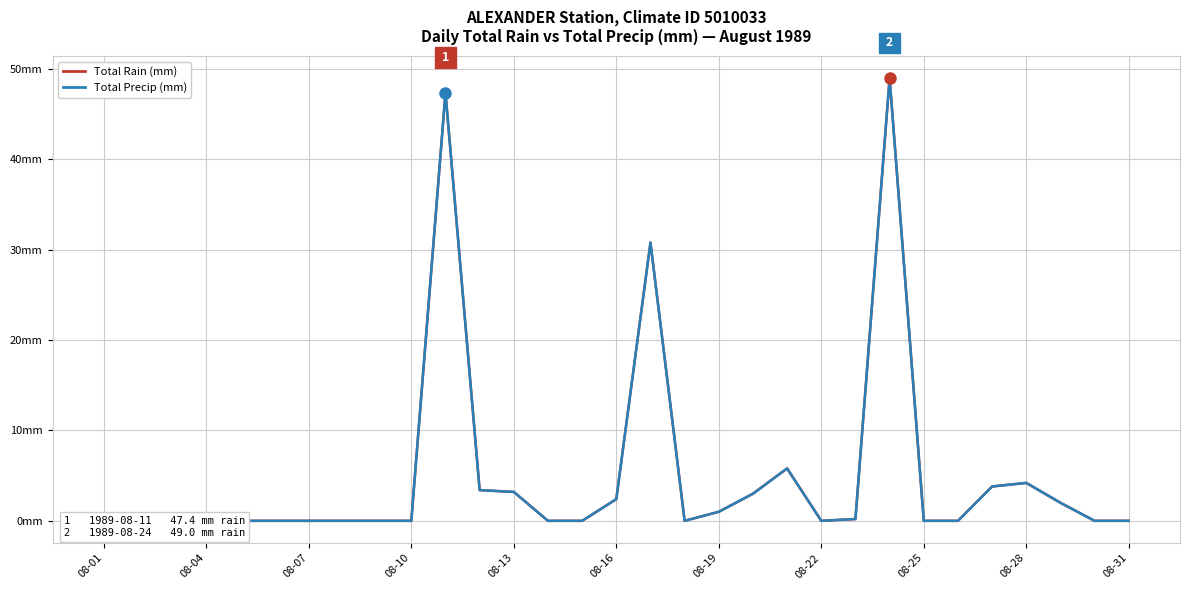

How many lines are shown in the chart?

2